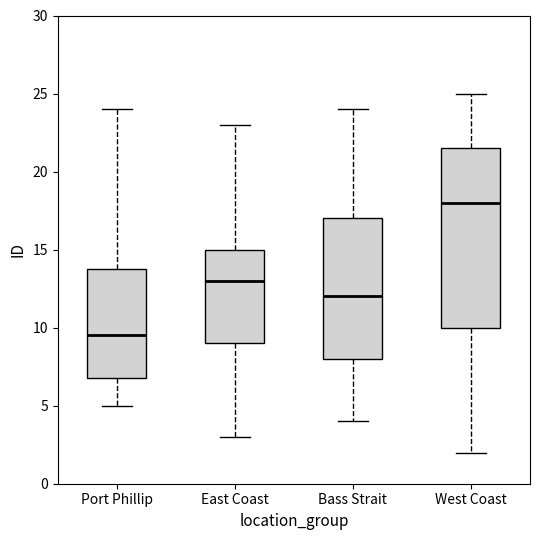

Which box has the lowest median line?

Port Phillip